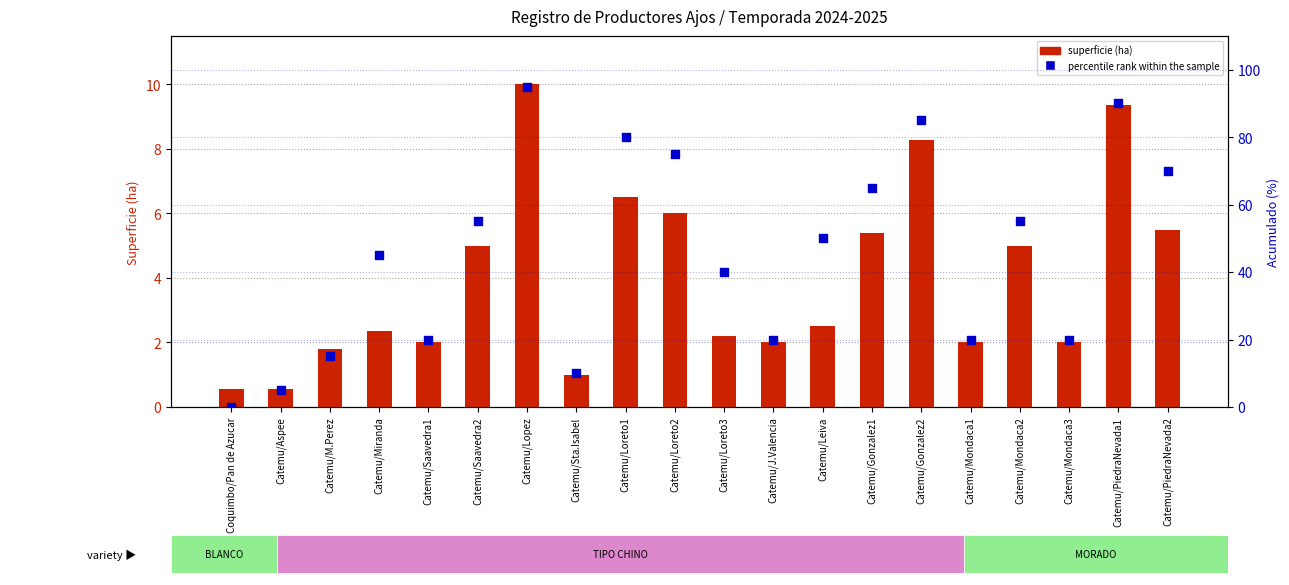

Is the value of percentile rank within the sample at Catemu/PiedraNevada2 greater than the value of superficie (ha) at Catemu/PiedraNevada1?

Yes